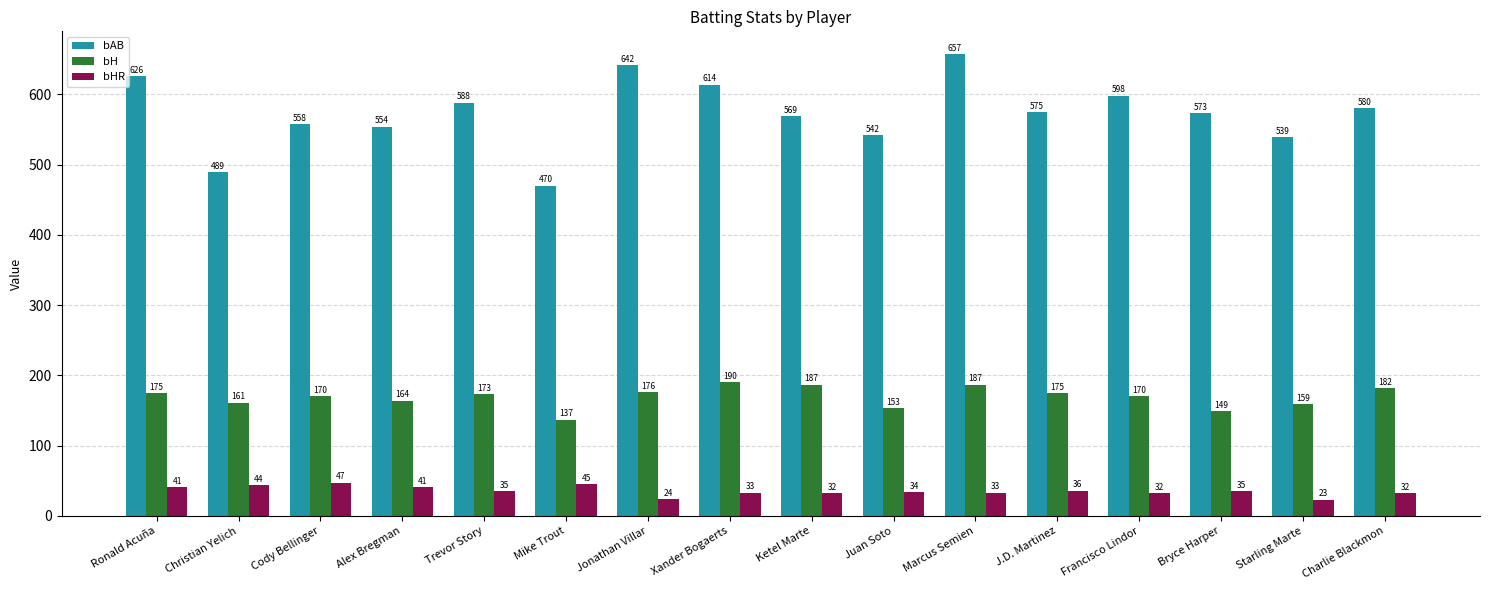

Rank the categories by bAB value from highest to lowest.

Marcus Semien, Jonathan Villar, Ronald Acuña, Xander Bogaerts, Francisco Lindor, Trevor Story, Charlie Blackmon, J.D. Martinez, Bryce Harper, Ketel Marte, Cody Bellinger, Alex Bregman, Juan Soto, Starling Marte, Christian Yelich, Mike Trout